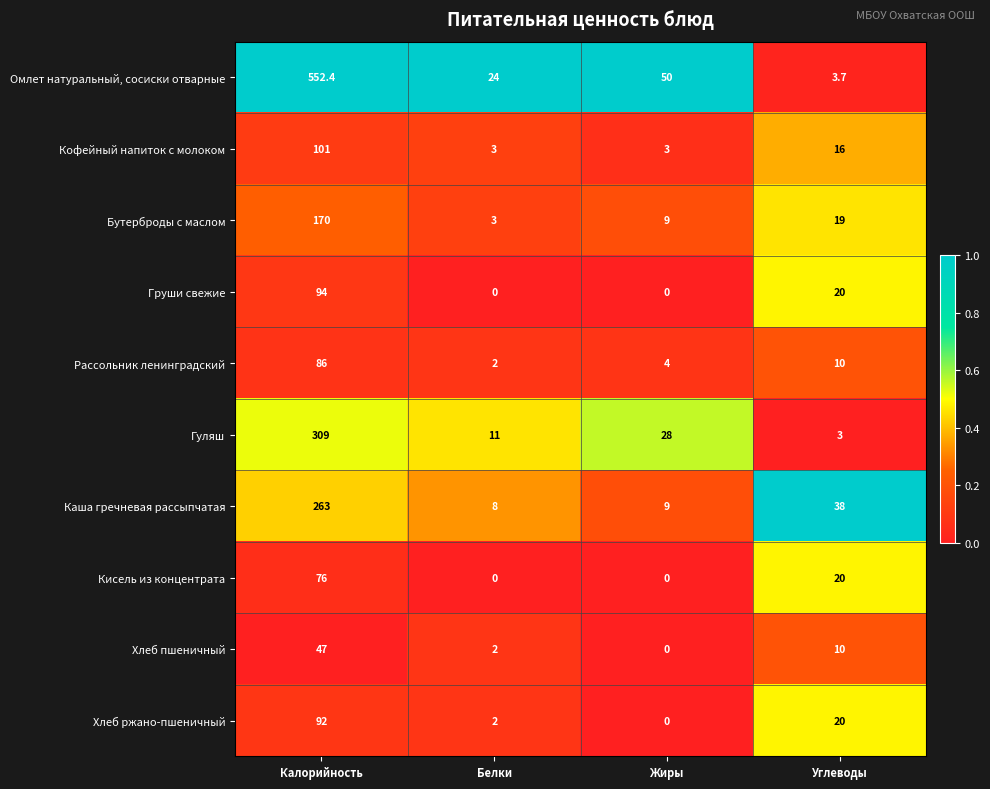

What is the highest value of the Хлеб пшеничный series?

47.0